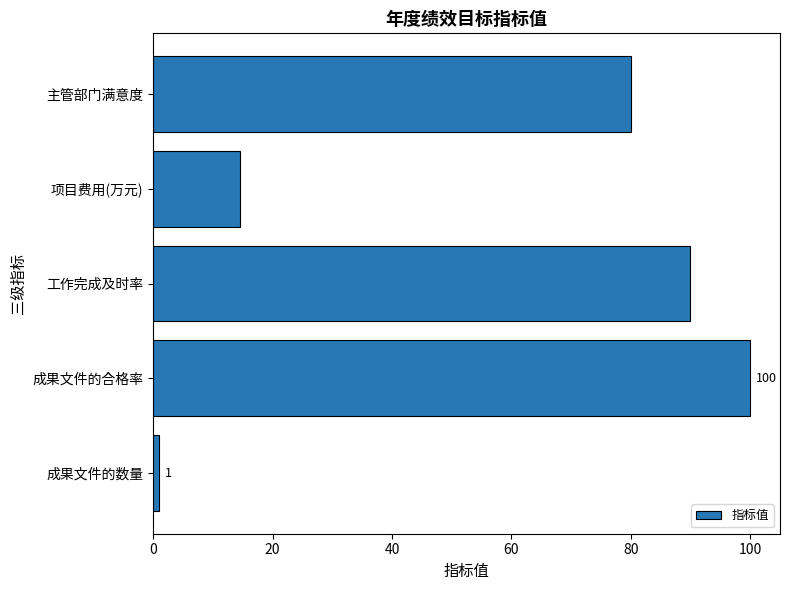

Is it true that the value at 成果文件的合格率 is 171.1?

False